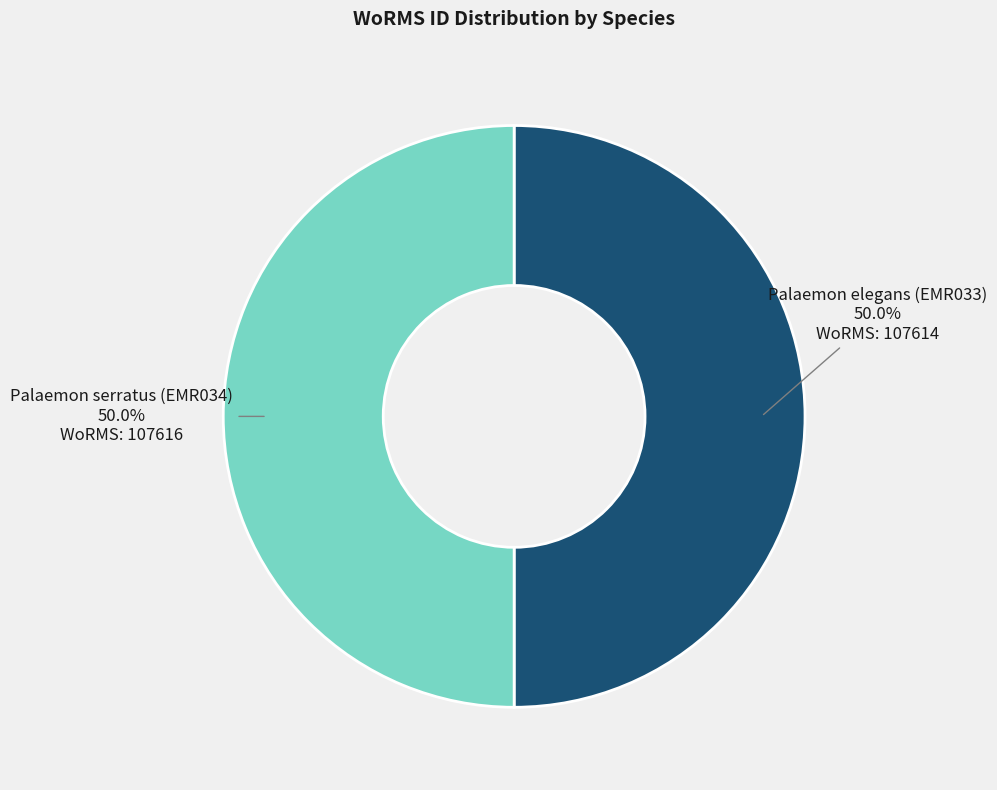

True or false: Palaemon elegans (EMR033) accounts for 50% of the total.

True